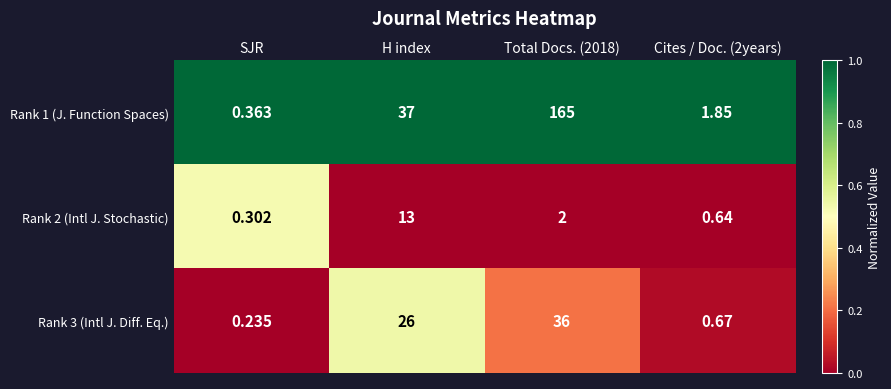

Which category has the lowest value across all series?

SJR